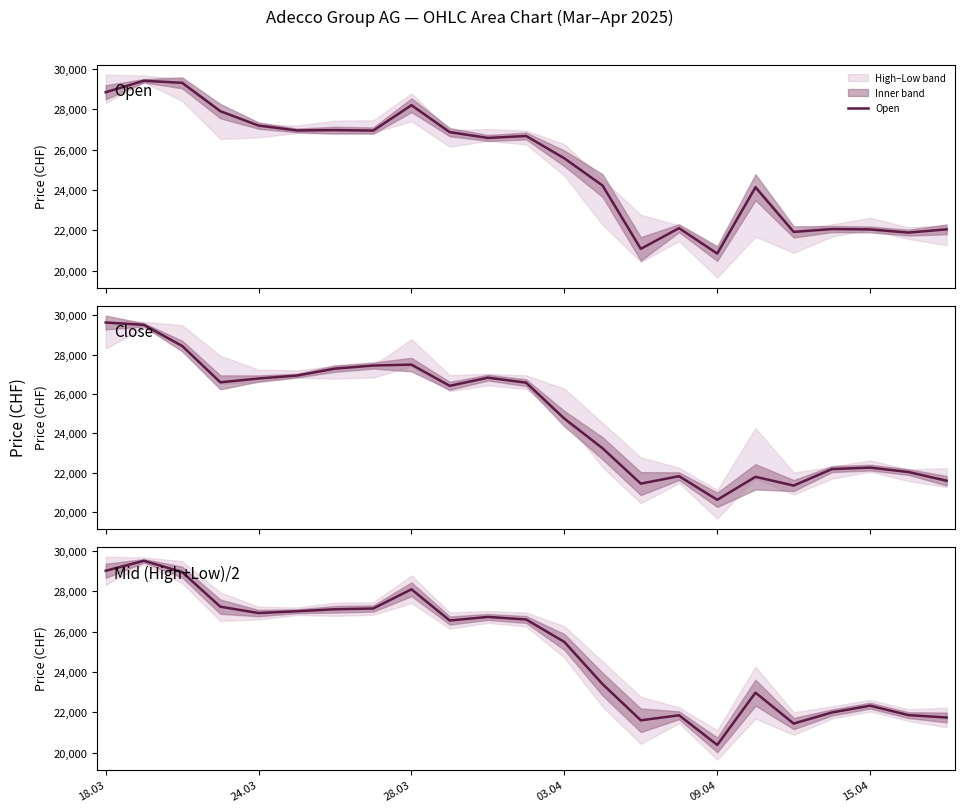

Reading left to right, what are all the values shown in this chart?

Open: 28851.0	29420.0	29318.0	27910.0	27197.0	26955.0	26973.0	26948.0	28207.0	26871.0	26583.0	26679.0	25572.0	24220.0	21081.0	22107.0	20847.0	24135.0	21921.0	22063.0	22045.0	21887.0	22048.0
Close: 29638.0	29521.0	28446.0	26594.0	26789.0	26937.0	27292.0	27449.0	27495.0	26414.0	26832.0	26576.0	24746.0	23234.0	21435.0	21815.0	20611.0	21782.0	21336.0	22176.0	22251.0	22027.0	21582.0
Mid (High+Low)/2: 29022.0	29517.0	28956.0	27239.5	26924.5	27014.0	27113.0	27150.5	28102.5	26554.5	26732.0	26605.5	25491.0	23397.5	21604.0	21853.0	20383.5	22974.5	21441.5	21992.5	22329.5	21861.5	21742.5